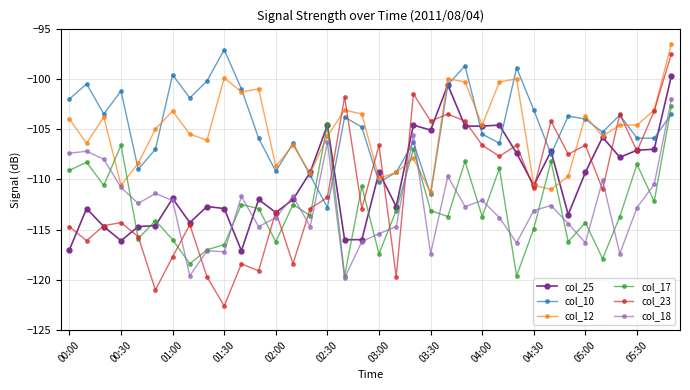

True or false: col_17 has more than 0 interior local peaks.

True